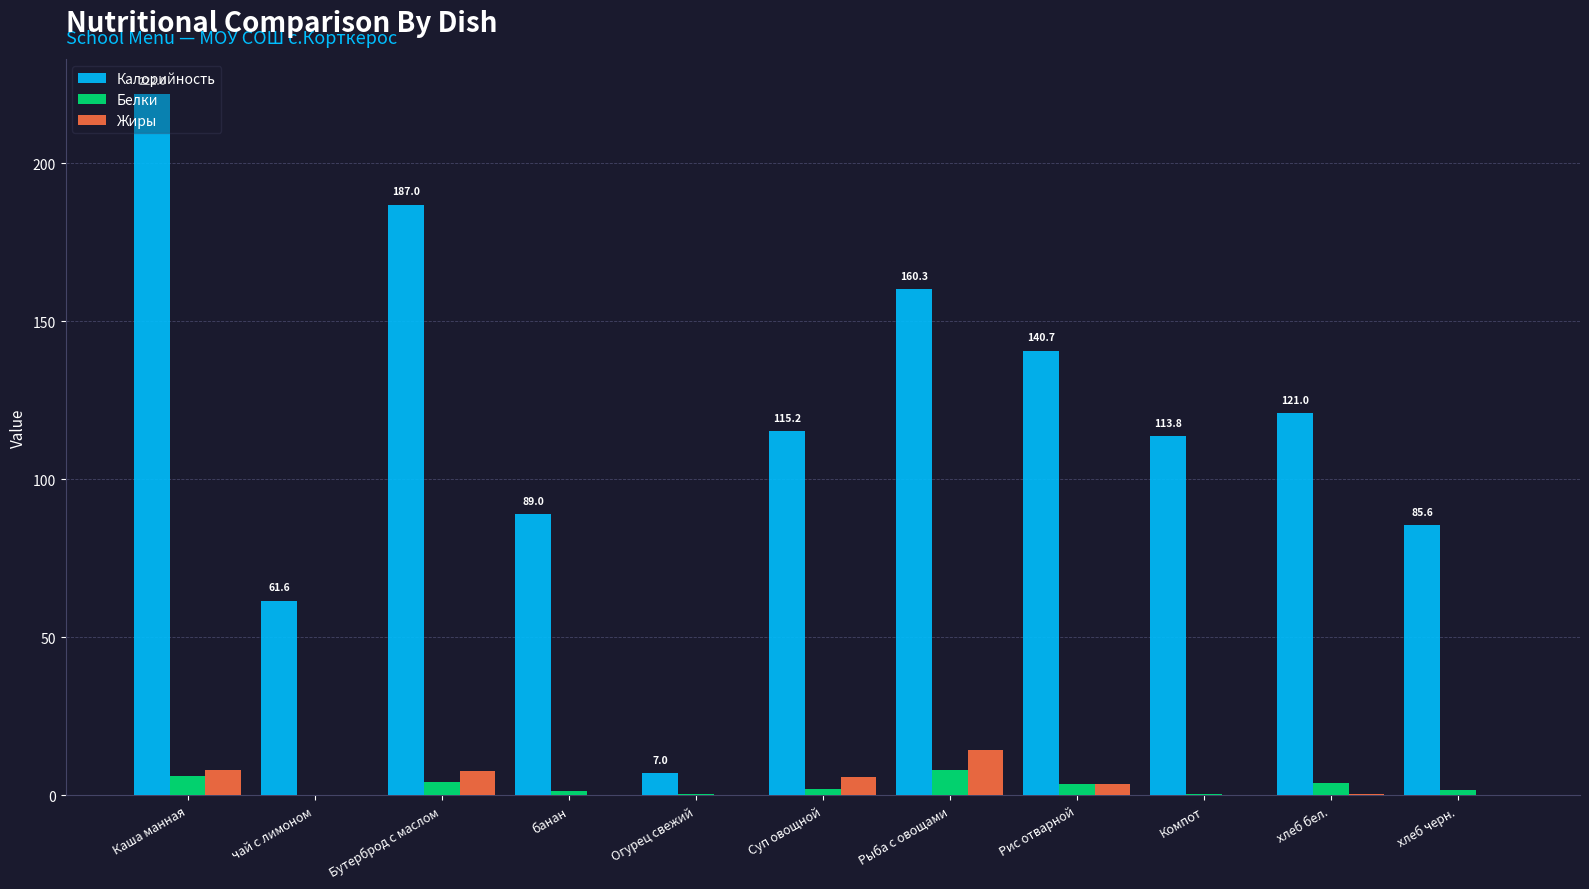

How many groups of bars are there?

11